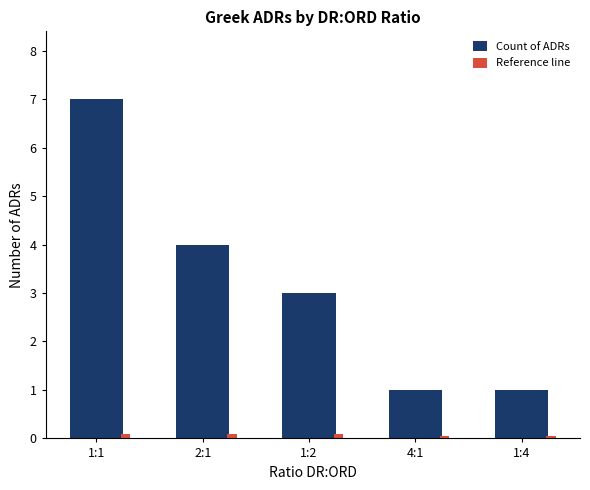

The Reference line series shows 0.1 at 4:1. True or false?

True